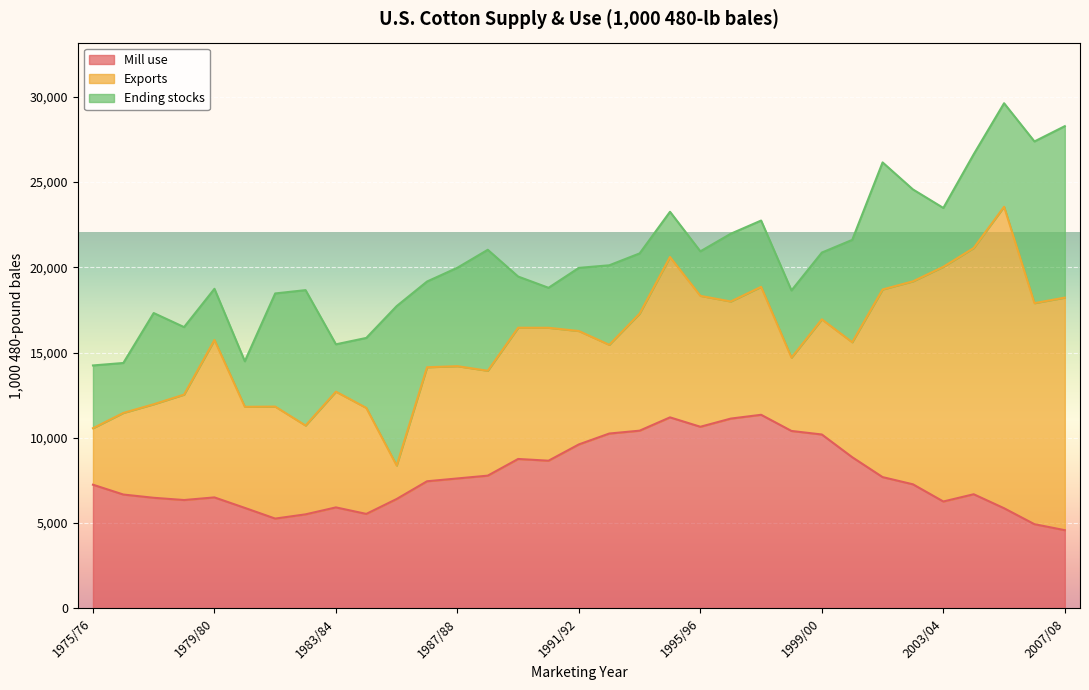

Where is Exports nearest to the value 9816?

1994/95